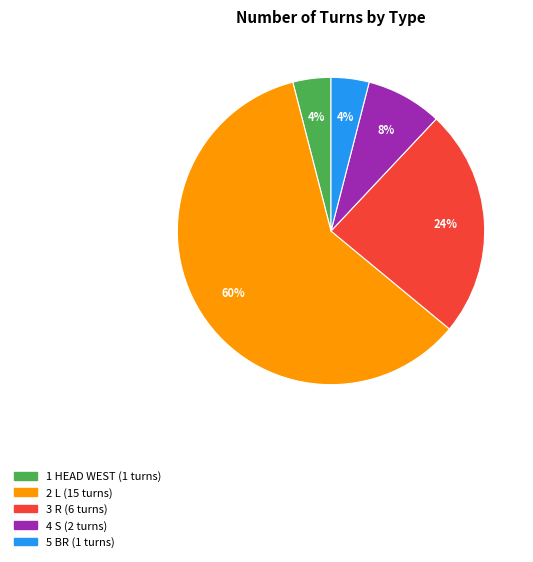

Is there a majority slice in this chart?

Yes